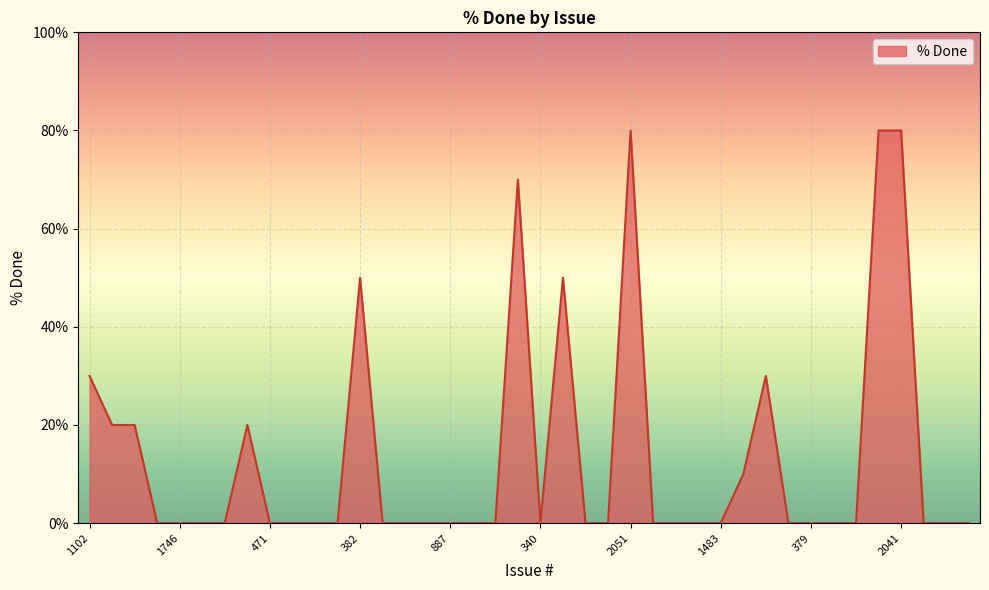

What is the sum of all values?

540